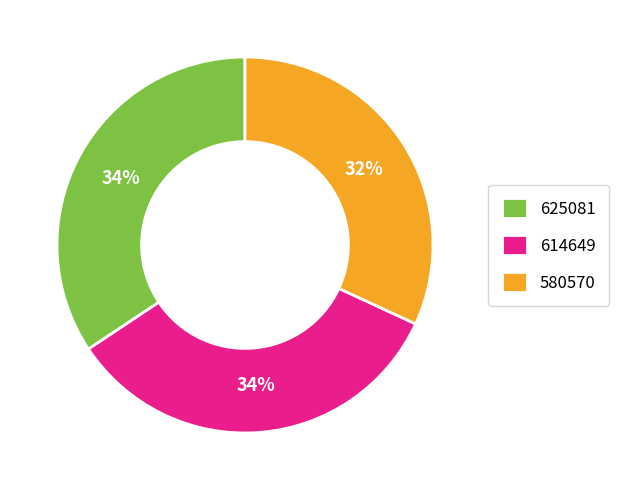

Is 614649 the majority of the pie?

No